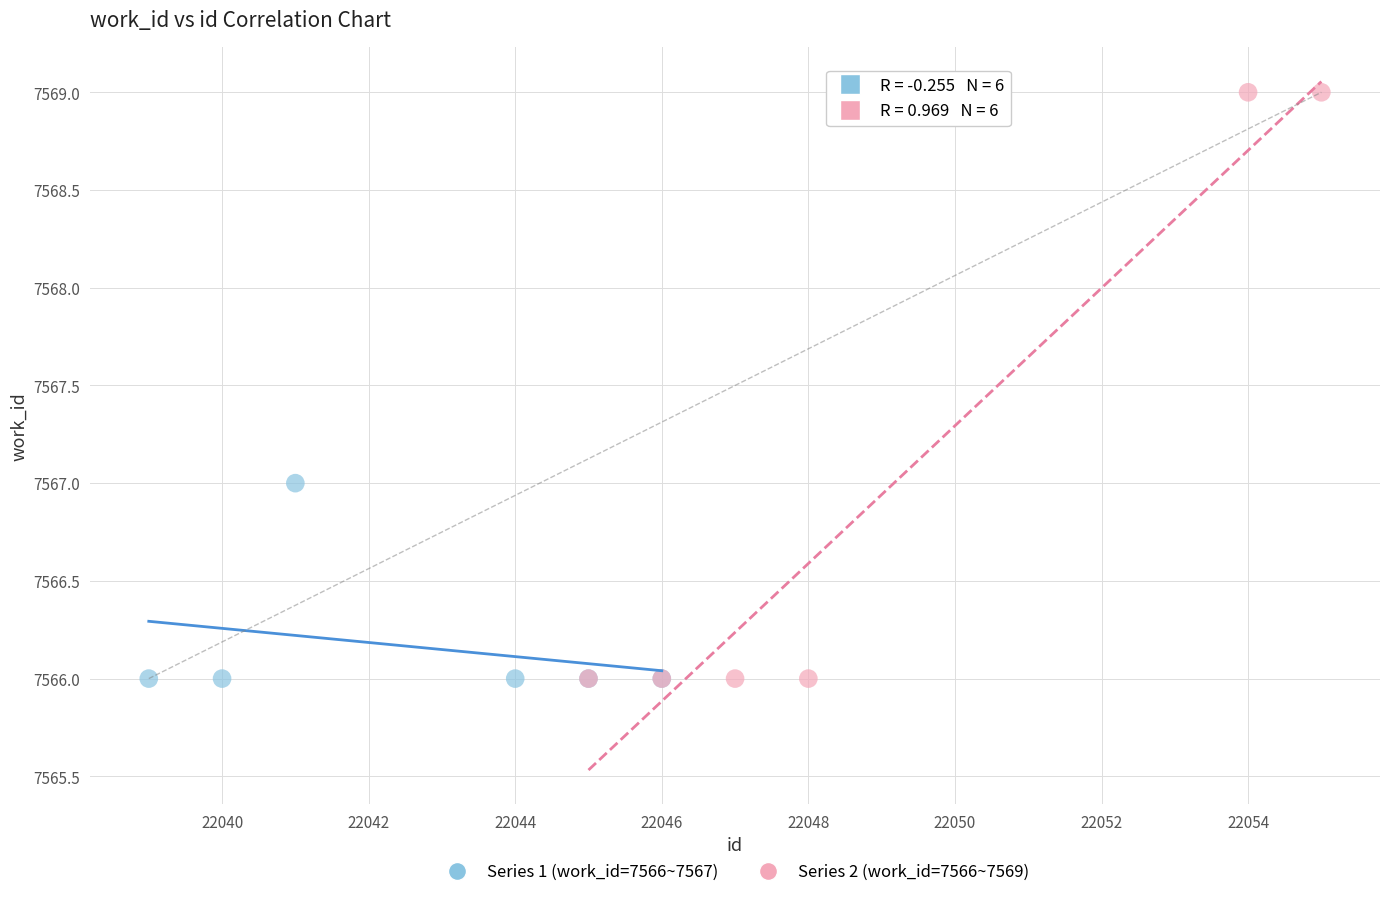

Which series has the widest spread of Y values?

Series 2 (work_id=7566~7569)